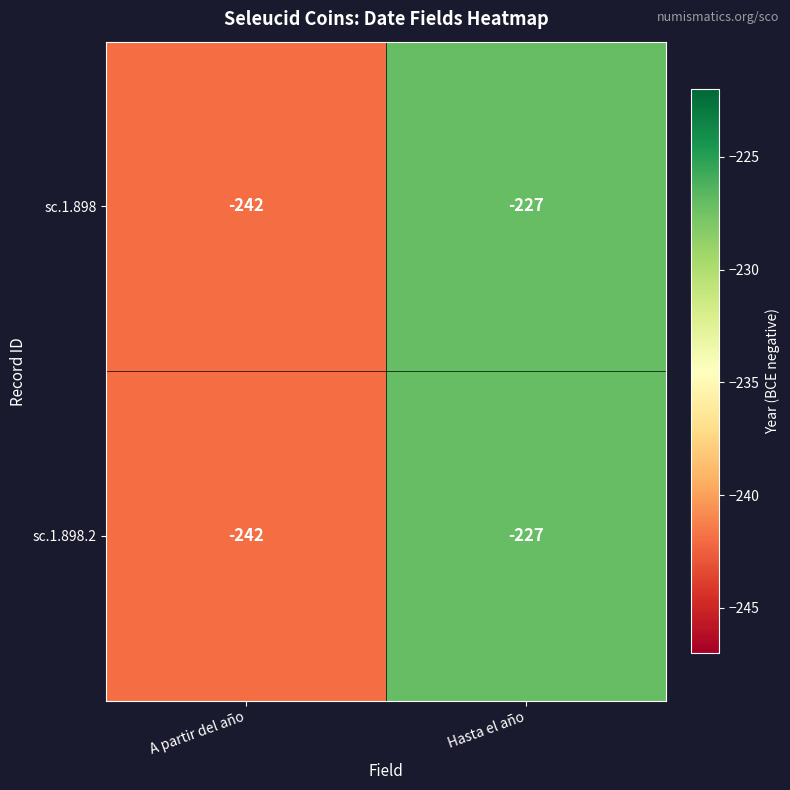

At which label is sc.1.898 closest to -234?

Hasta el año